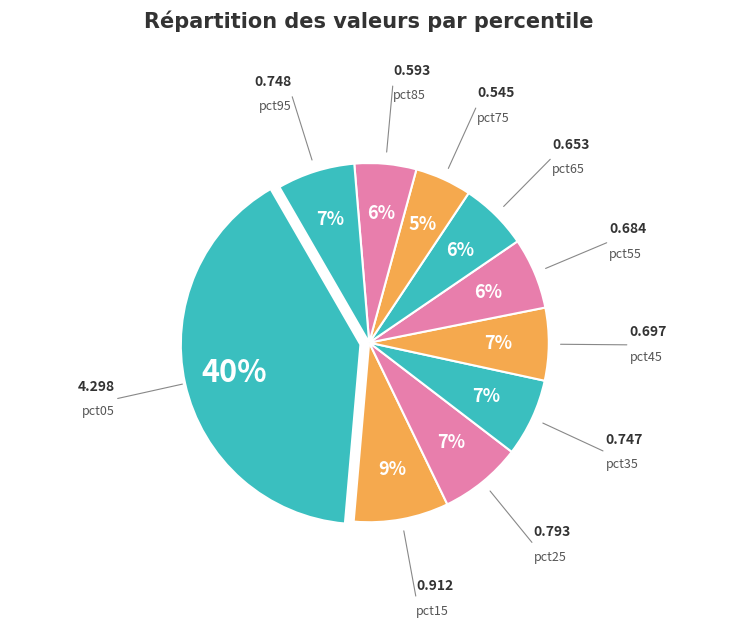

Count the number of slices in the pie.

10